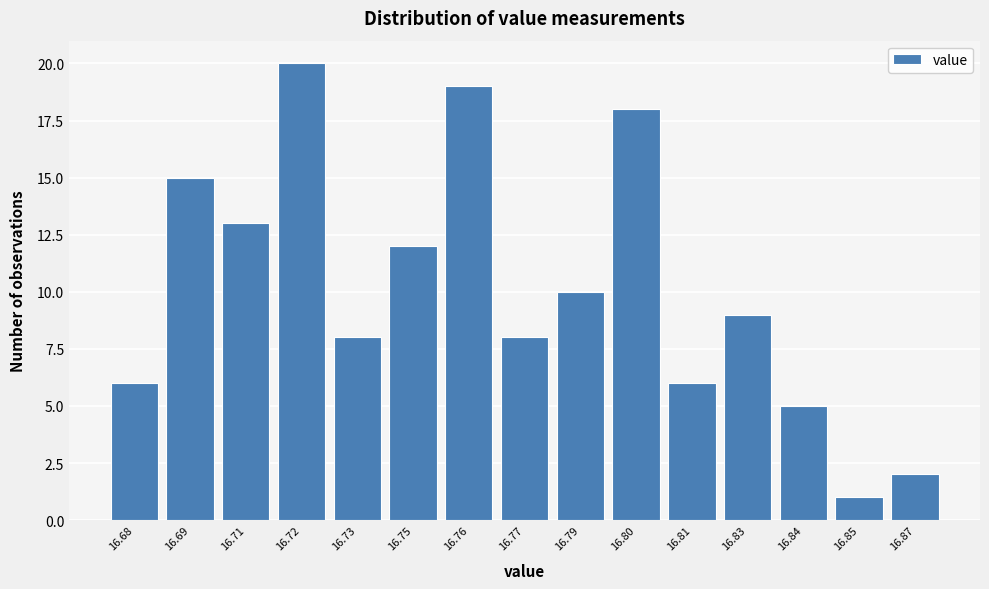

Reading left to right, extract all data points from this chart.

16.68=6	16.69=15	16.71=13	16.72=20	16.73=8	16.75=12	16.76=19	16.77=8	16.79=10	16.80=18	16.81=6	16.83=9	16.84=5	16.85=1	16.87=2